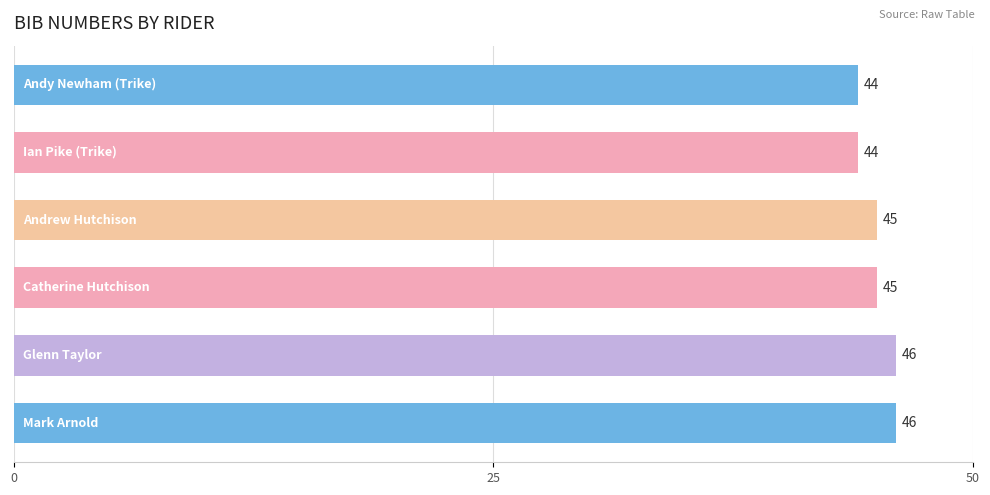

What is the difference between the second highest and second lowest values?

2